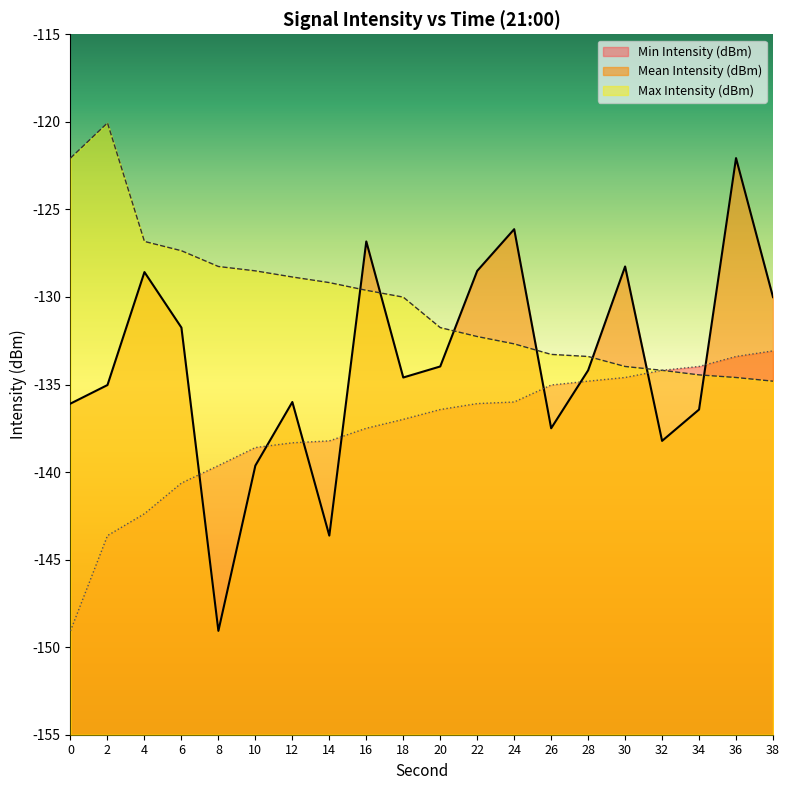

The value of Max Intensity (dBm) at 30 is -205.9. True or false?

False